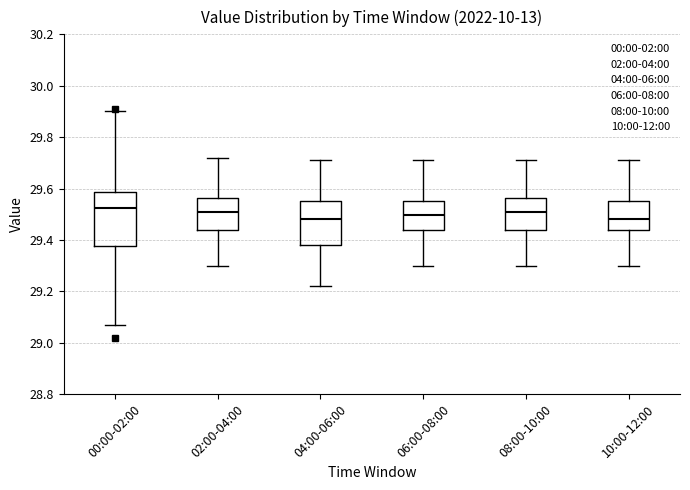

Reading left to right, read every box against the y-axis: the position of its median line, the range the box covers, and the ends of its whiskers. The values are not printed on the chart, so give them approximately, as read against the axis.

00:00-02:00: median 29.52, box 29.38 to 29.58, whiskers 29.08 to 29.90
02:00-04:00: median 29.52, box 29.44 to 29.56, whiskers 29.30 to 29.72
04:00-06:00: median 29.48, box 29.38 to 29.56, whiskers 29.22 to 29.72
06:00-08:00: median 29.50, box 29.44 to 29.56, whiskers 29.30 to 29.72
08:00-10:00: median 29.52, box 29.44 to 29.56, whiskers 29.30 to 29.72
10:00-12:00: median 29.48, box 29.44 to 29.56, whiskers 29.30 to 29.72